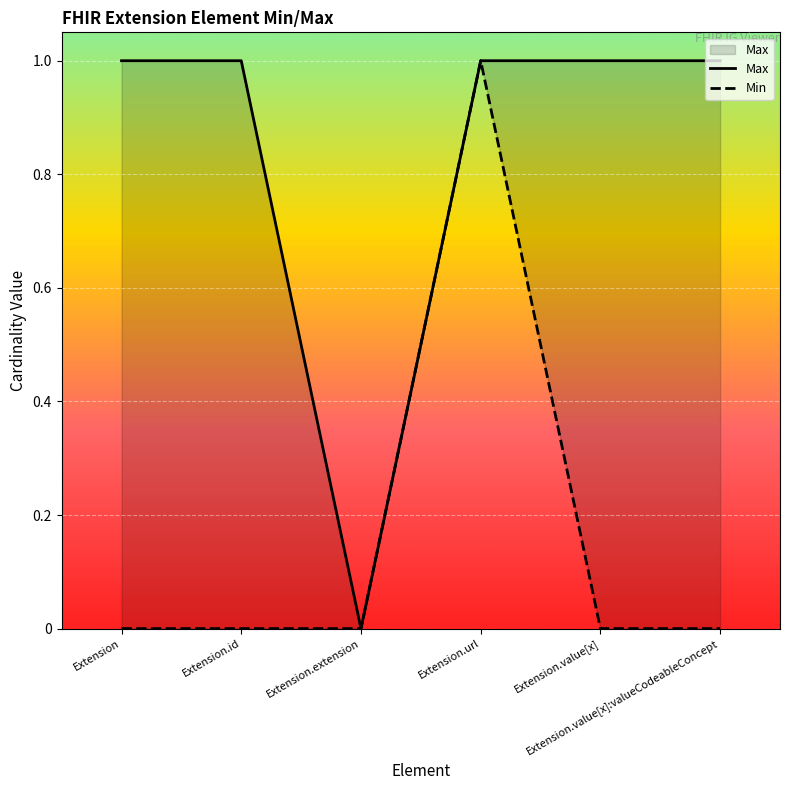

Read the Max value at Extension.

1